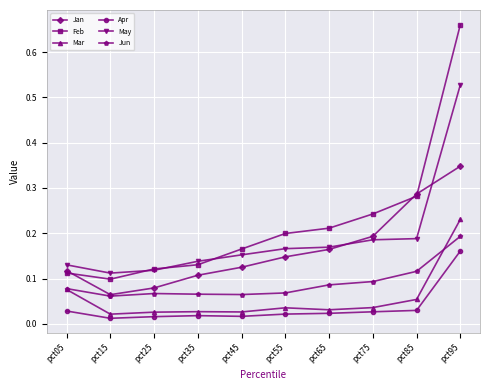

Is the value of Jun at pct05 greater than the value of Jan at pct55?

No